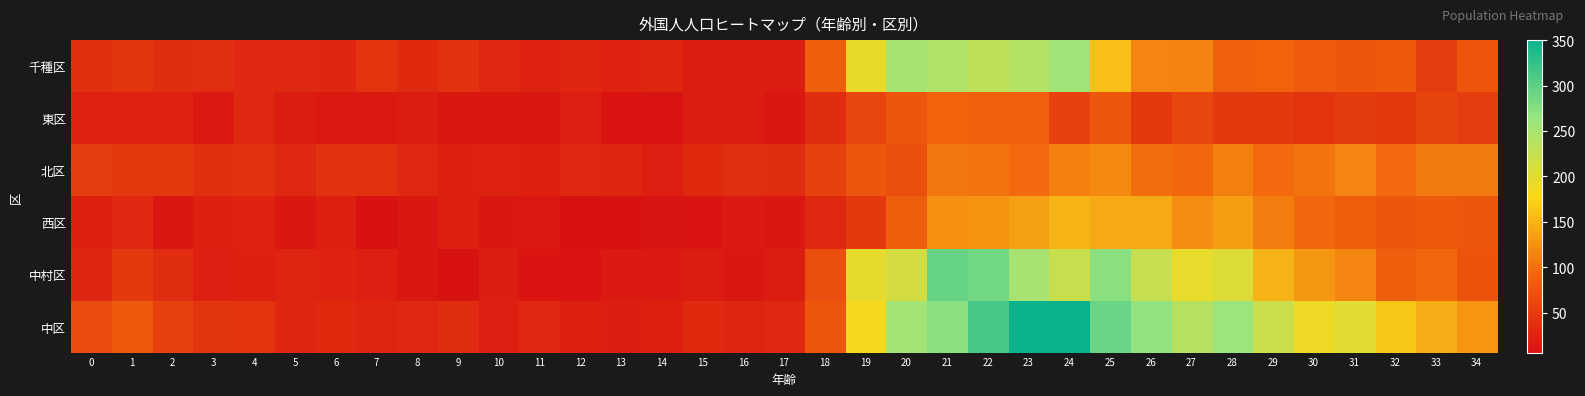

Reading right to left, what are all the values shown in this chart?

千種区: 34=75	33=51	32=81	31=76	30=82	29=88	28=87	27=114	26=115	25=160	24=256	23=240	22=231	21=243	20=251	19=192	18=84	17=19	16=19	15=17	14=27	13=24	12=28	11=25	10=29	9=40	8=32	7=41	6=28	5=29	4=31	3=36	2=33	1=44	0=37
東区: 34=51	33=58	32=45	31=49	30=41	29=46	28=45	27=62	26=45	25=78	24=56	23=86	22=87	21=89	20=78	19=61	18=33	17=13	16=19	15=17	14=8	13=10	12=20	11=13	10=13	9=12	8=17	7=15	6=15	5=17	4=30	3=15	2=25	1=26	0=24
北区: 34=108	33=107	32=94	31=115	30=102	29=96	28=111	27=92	26=98	25=120	24=113	23=96	22=102	21=105	20=70	19=78	18=56	17=34	16=35	15=32	14=20	13=27	12=30	11=21	10=26	9=21	8=30	7=39	6=40	5=29	4=39	3=38	2=45	1=45	0=52
西区: 34=76	33=79	32=76	31=85	30=93	29=109	28=134	27=121	26=142	25=143	24=152	23=136	22=126	21=124	20=85	19=47	18=29	17=12	16=16	15=10	14=11	13=6	12=6	11=15	10=12	9=23	8=12	7=7	6=21	5=14	4=26	3=22	2=13	1=31	0=22
中村区: 34=74	33=92	32=85	31=115	30=129	29=150	28=204	27=194	26=224	25=273	24=222	23=251	22=287	21=294	20=212	19=195	18=70	17=17	16=14	15=17	14=16	13=16	12=9	11=9	10=19	9=7	8=13	7=20	6=25	5=27	4=22	3=20	2=33	1=45	0=28
中区: 34=128	33=145	32=165	31=200	30=188	29=220	28=260	27=238	26=267	25=293	24=350	23=349	22=313	21=273	20=255	19=183	18=76	17=30	16=27	15=32	14=21	13=19	12=23	11=30	10=20	9=34	8=30	7=27	6=32	5=28	4=41	3=43	2=57	1=80	0=66